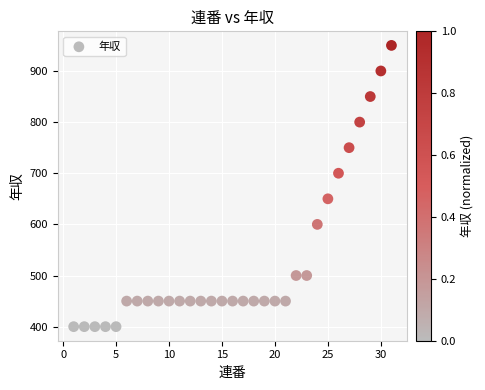

What is the range of X values (max minus min)?

30